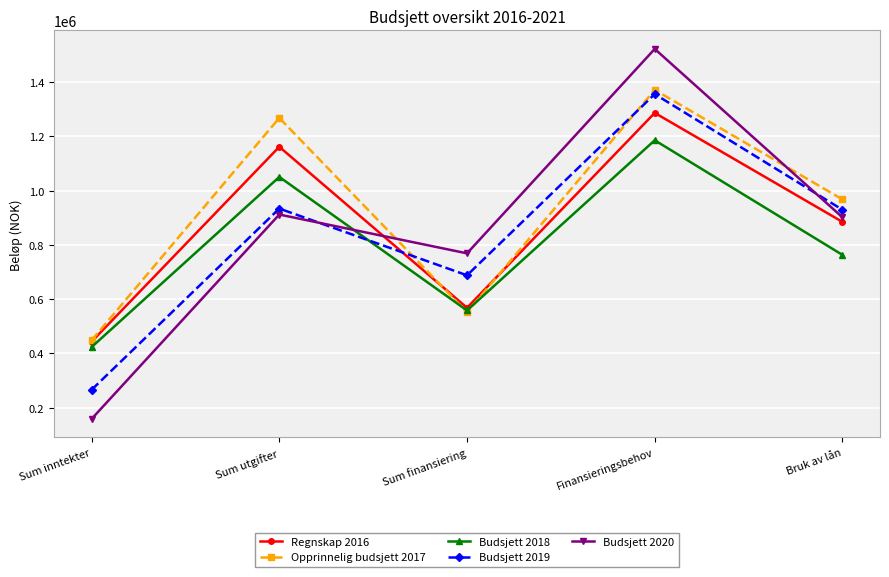

What is the label of the 5th point from the left?

Bruk av lån